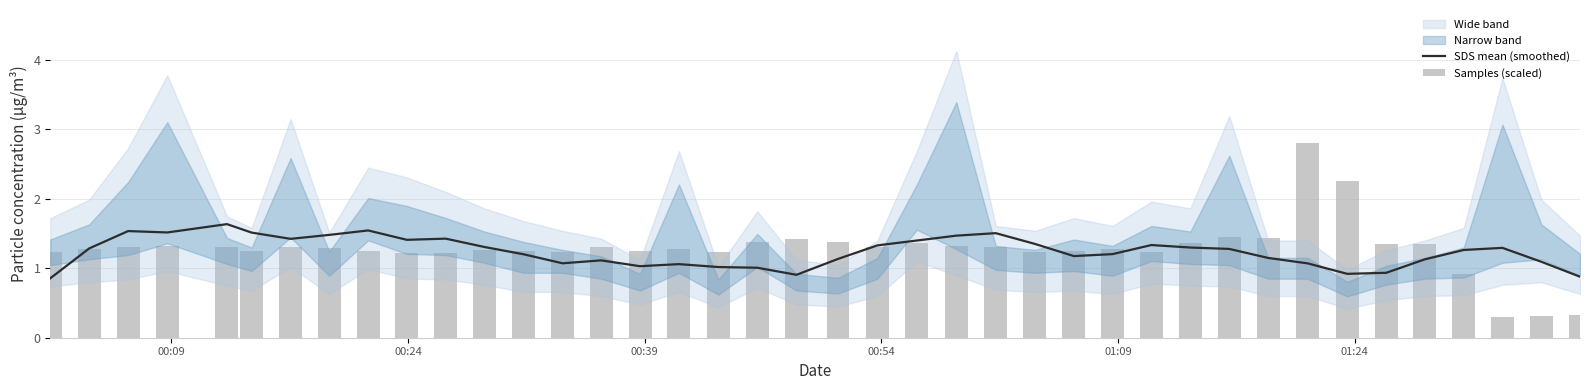

How many data points in Samples (scaled) are less than 1?

4